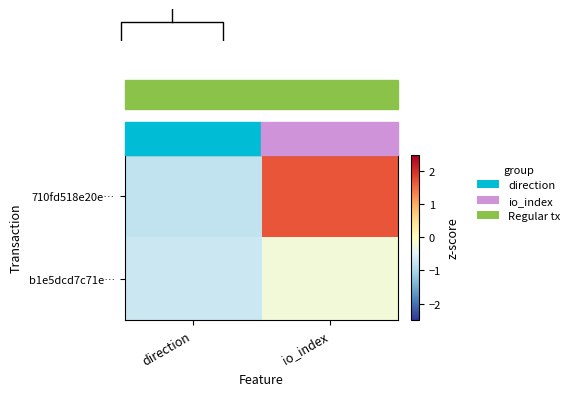

Which series has the largest range (max minus min)?

710fd518e20e…